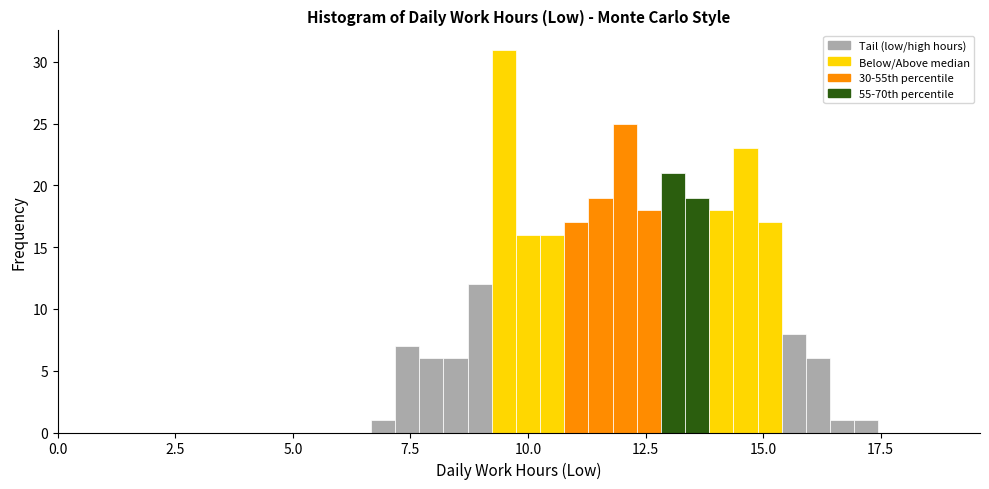

Read against the x-axis, roughly where is the centre of the tallest bar?

9.5